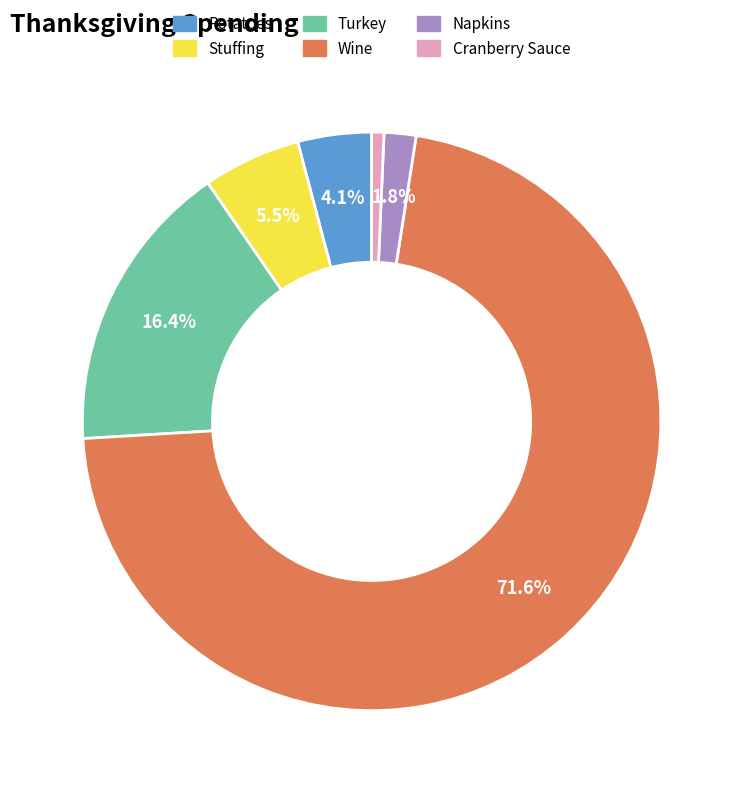

To the nearest percent, what is the combined percentage of Stuffing and Wine?

77%